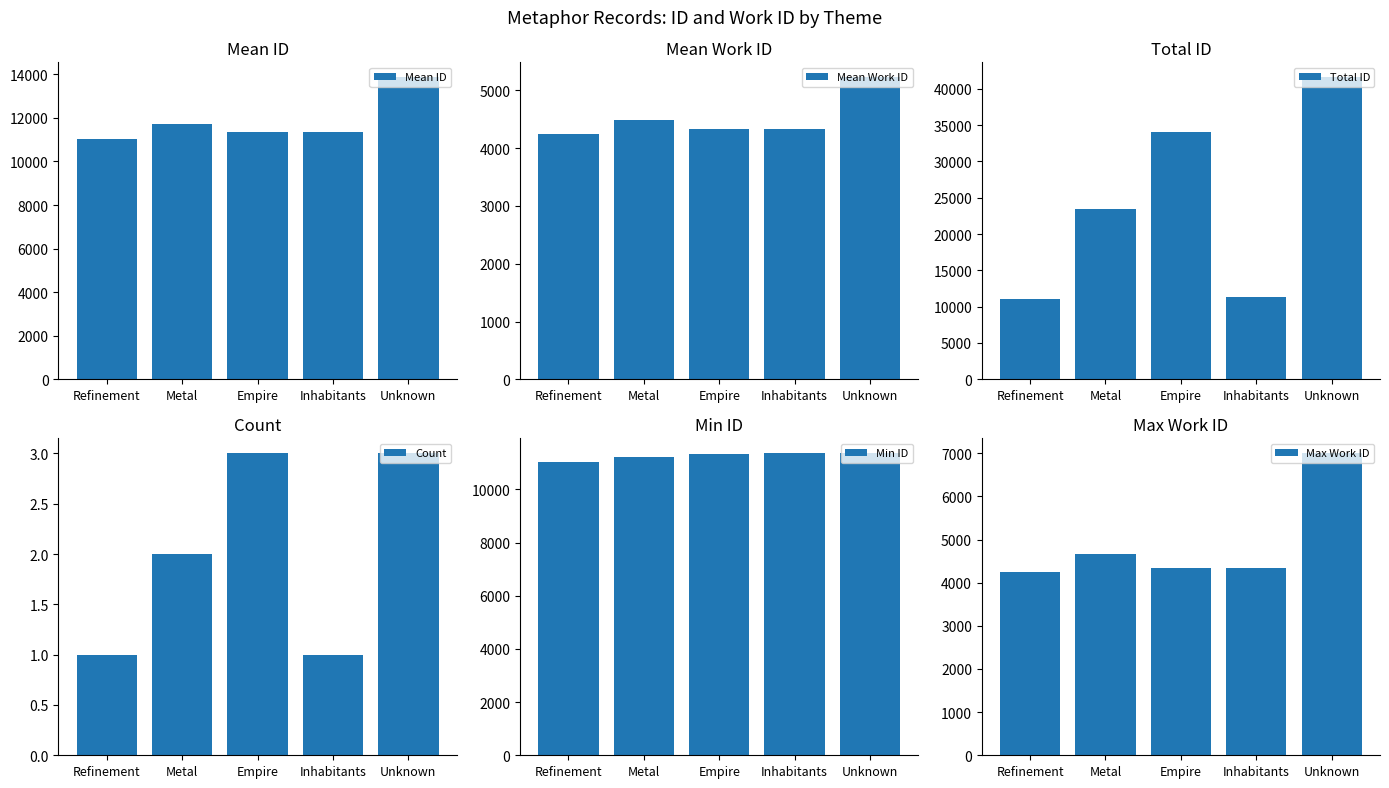

Does the chart contain stacked bars?

No